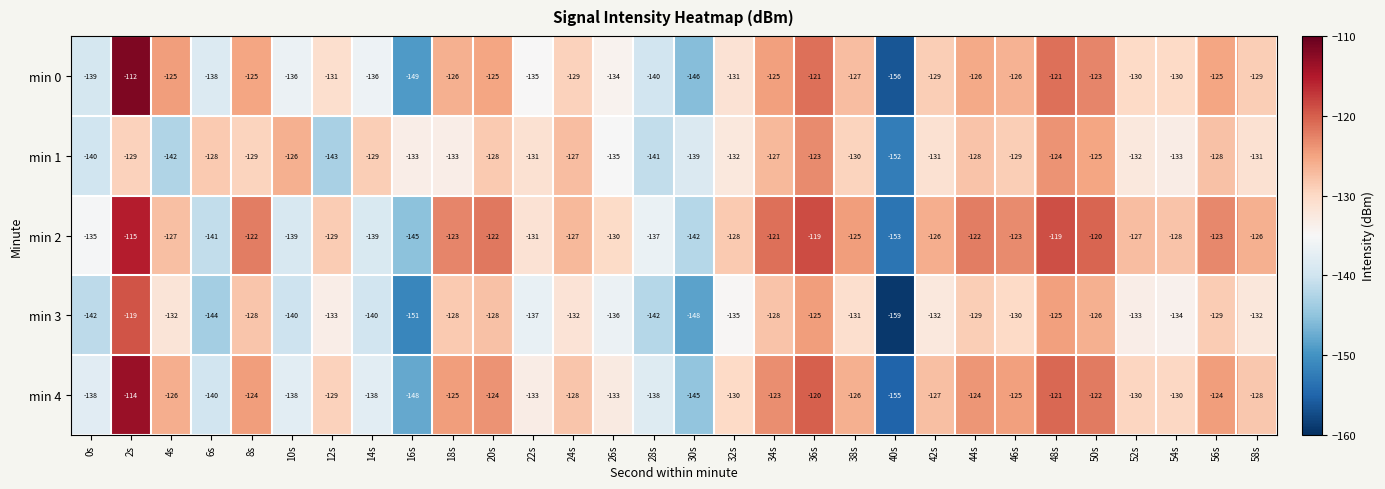

What value does the min 4 series have at 6s, to the nearest 10?

-140